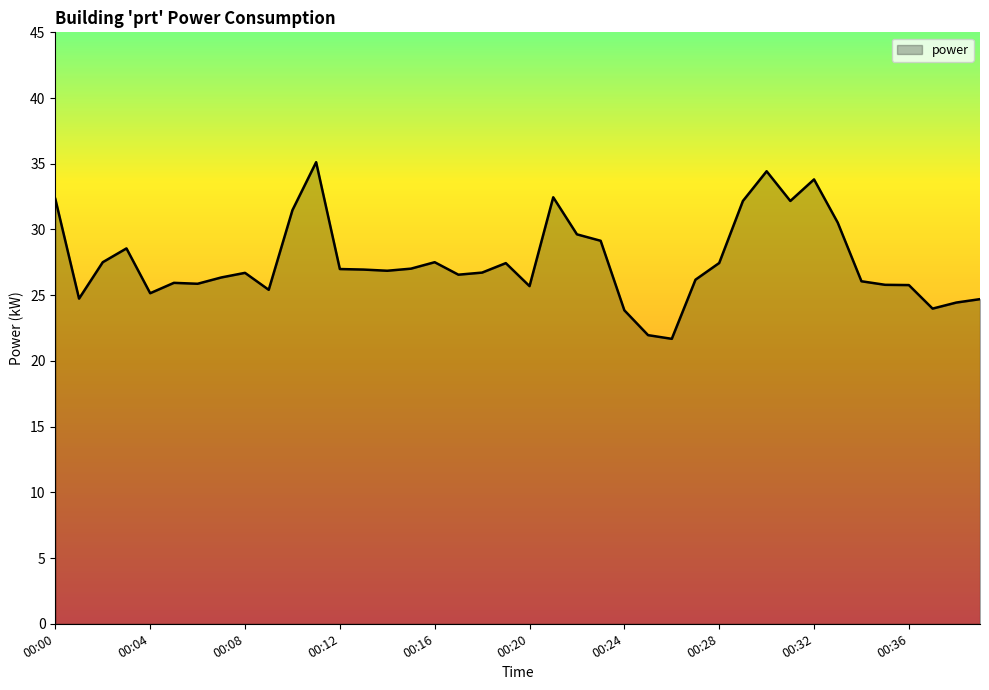

What is the greatest value displayed?

35.1